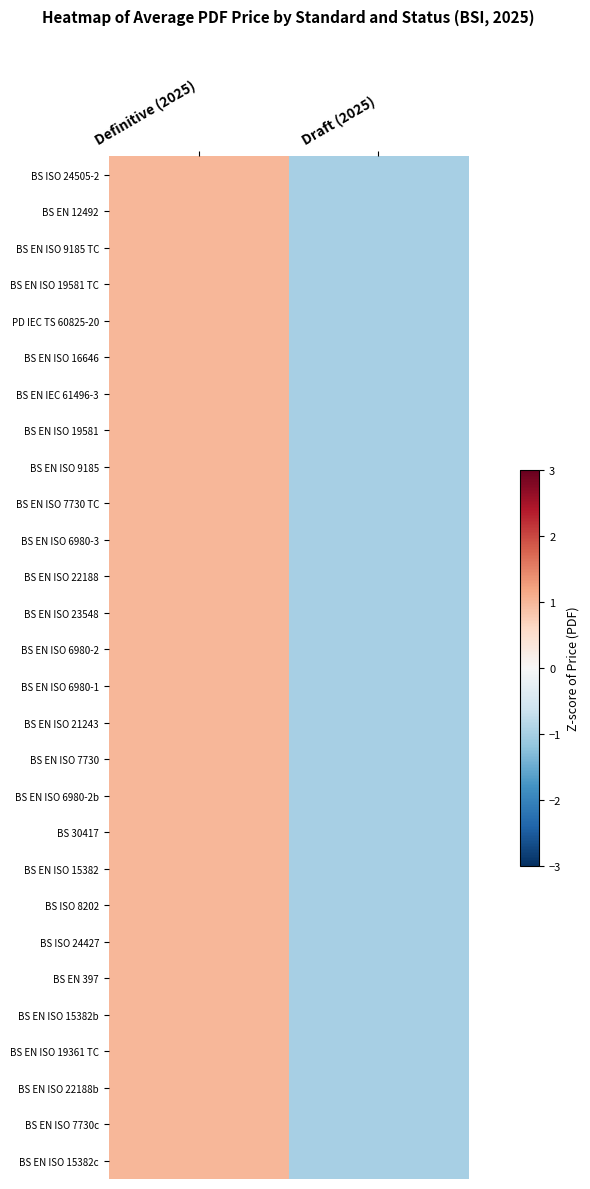

Which series changed the most between Definitive (2025) and Draft (2025)?

BS ISO 24505-2